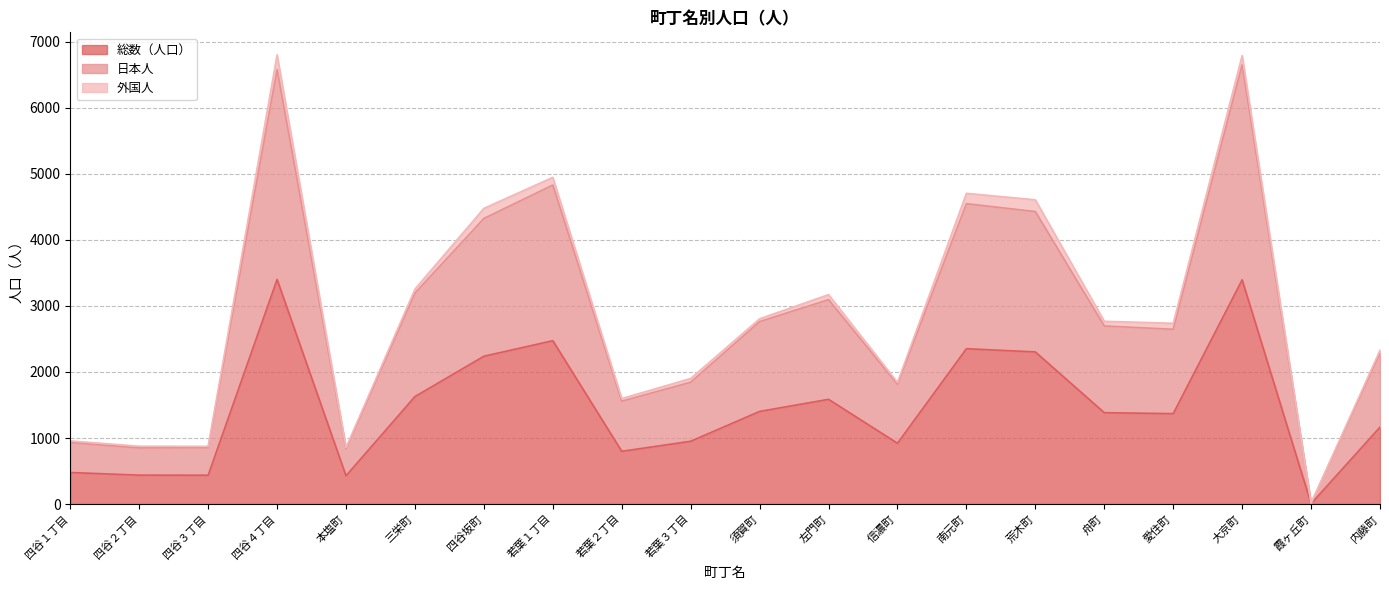

True or false: 総数（人口） and 日本人 intersect in this chart.

False